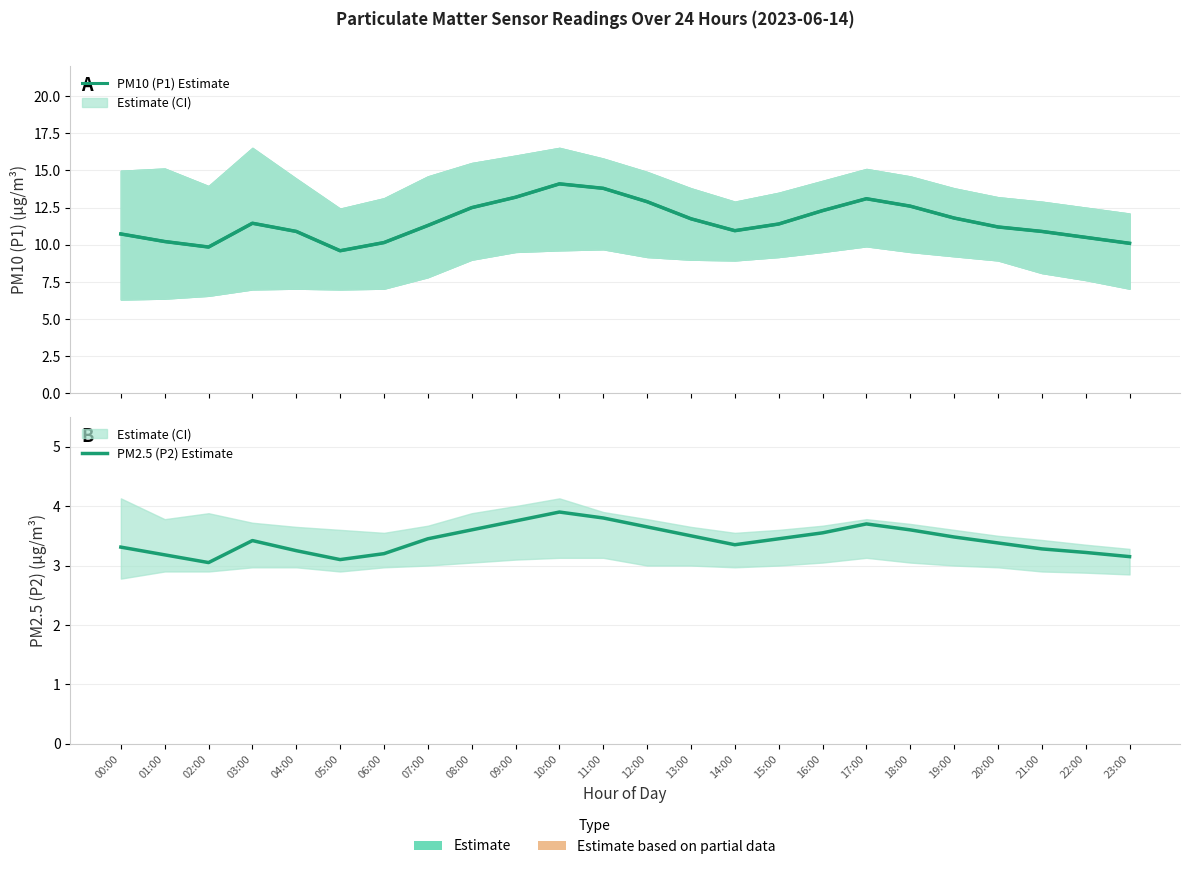

What is the greatest value displayed?

14.1